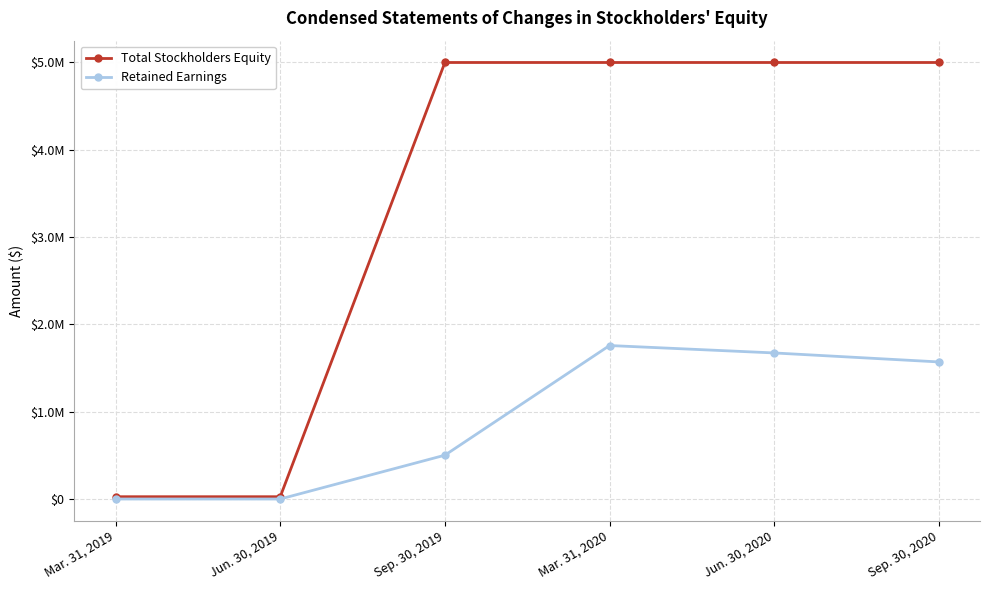

Rank the series at Sep. 30, 2019 from lowest to highest value.

Retained Earnings, Total Stockholders Equity